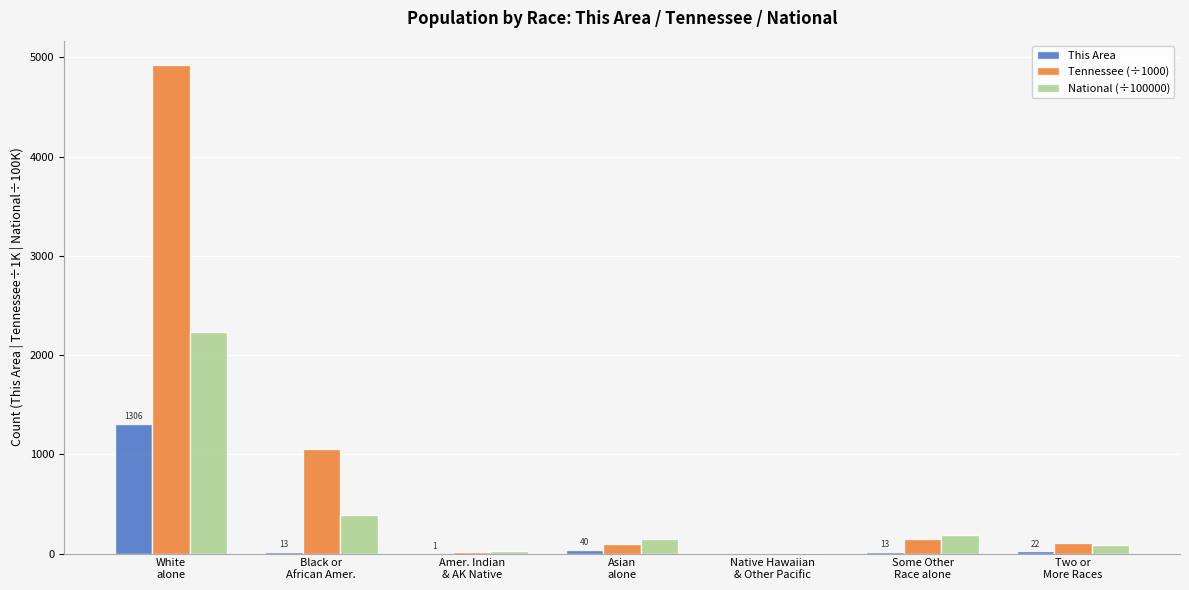

What are all the series names shown in the legend?

This Area, Tennessee (÷1000), National (÷100000)